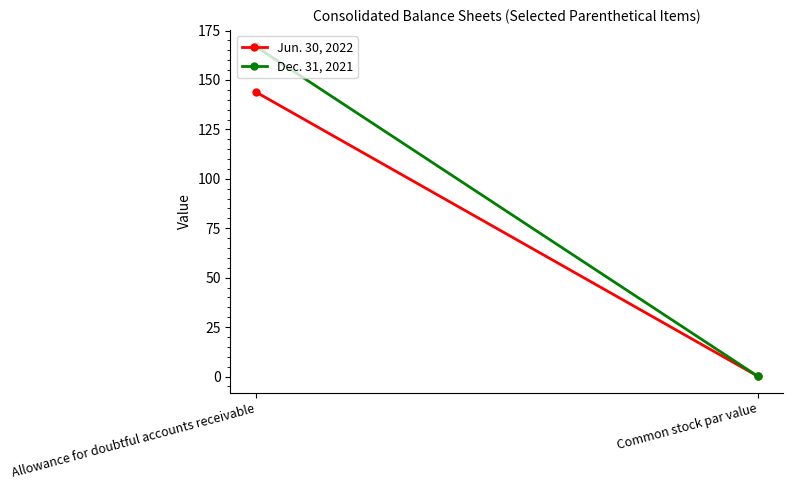

At which category is the sum across all series the highest?

Allowance for doubtful accounts receivable